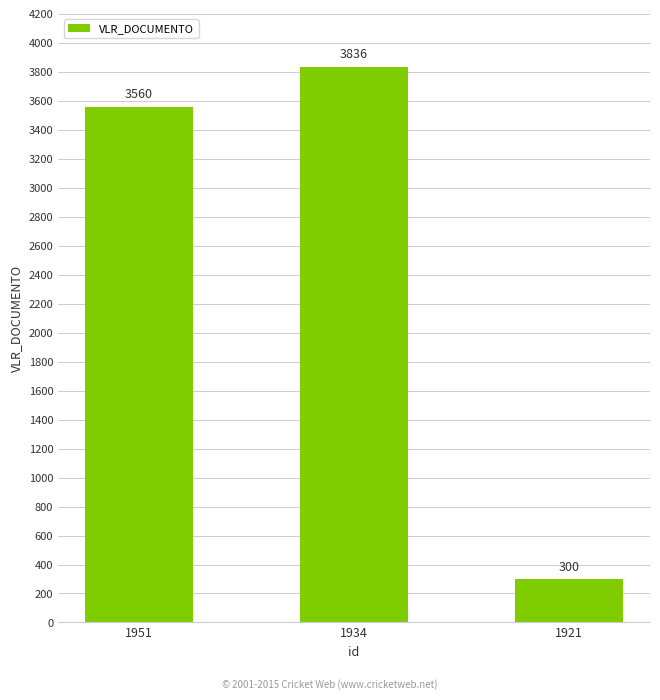

Is it true that the value at 1921 is 109?

False